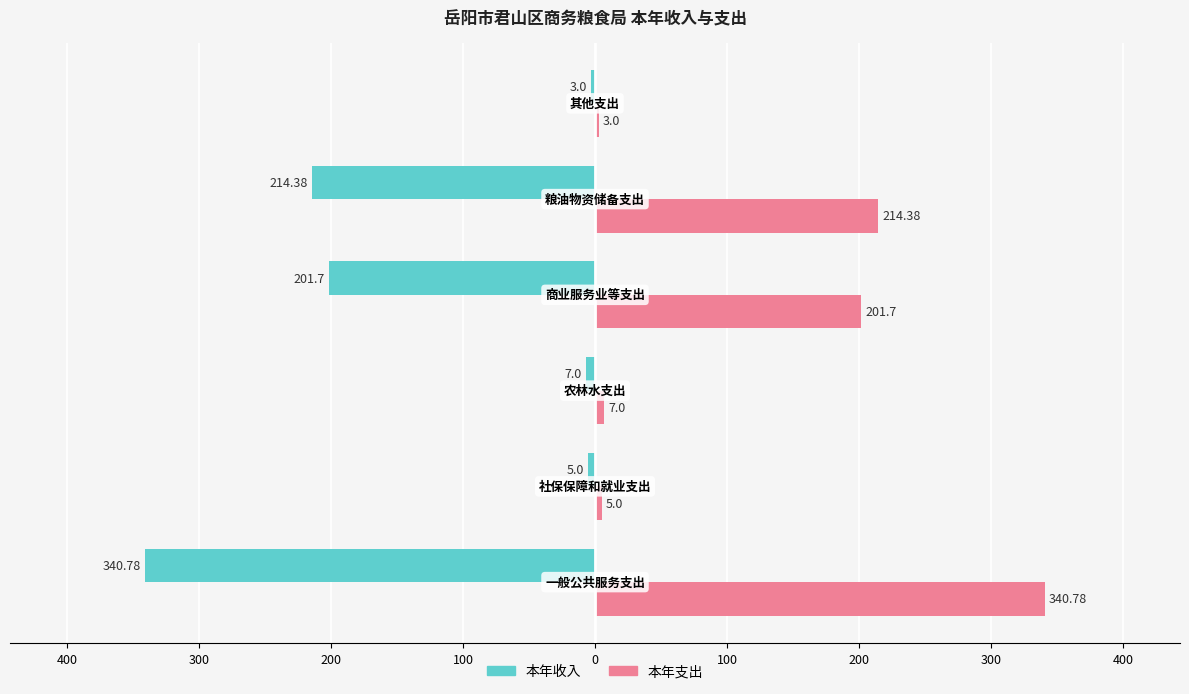

Reading left to right, extract all data points from this chart.

本年收入: 500=-340.8	400=-5.0	300=-7.0	200=-201.7	100=-214.4	0=-3.0
本年支出: 500=340.8	400=5.0	300=7.0	200=201.7	100=214.4	0=3.0